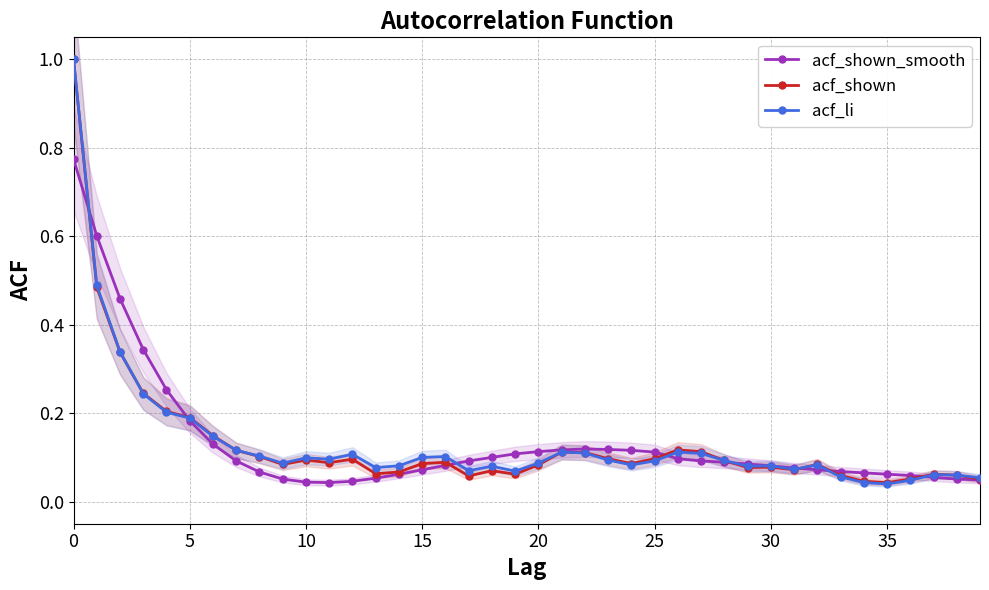

What is the maximum value for acf_shown?

1.0